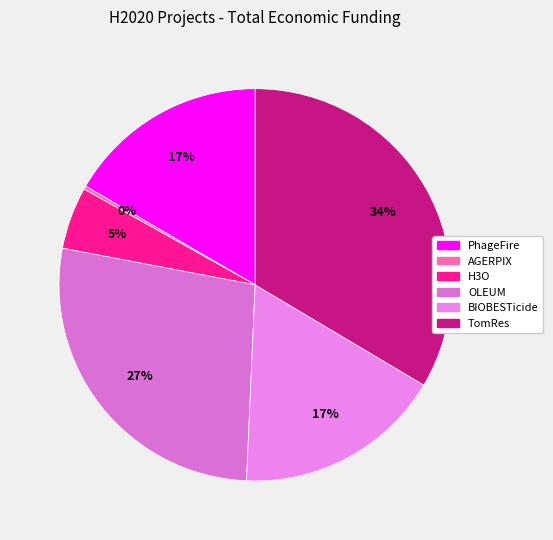

Is it true that PhageFire is 17% of the pie?

True